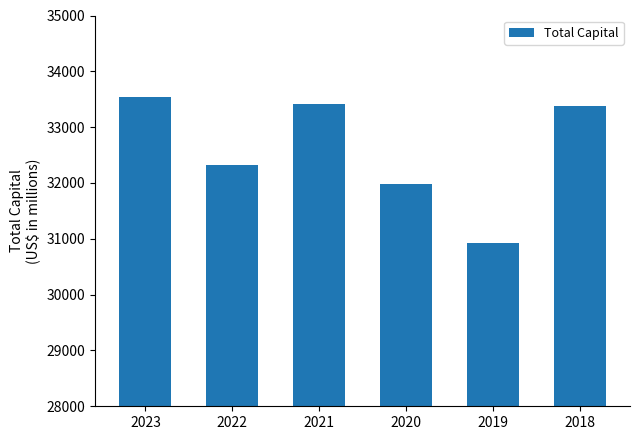

The chart shows a value of 21032 at 2022. True or false?

False